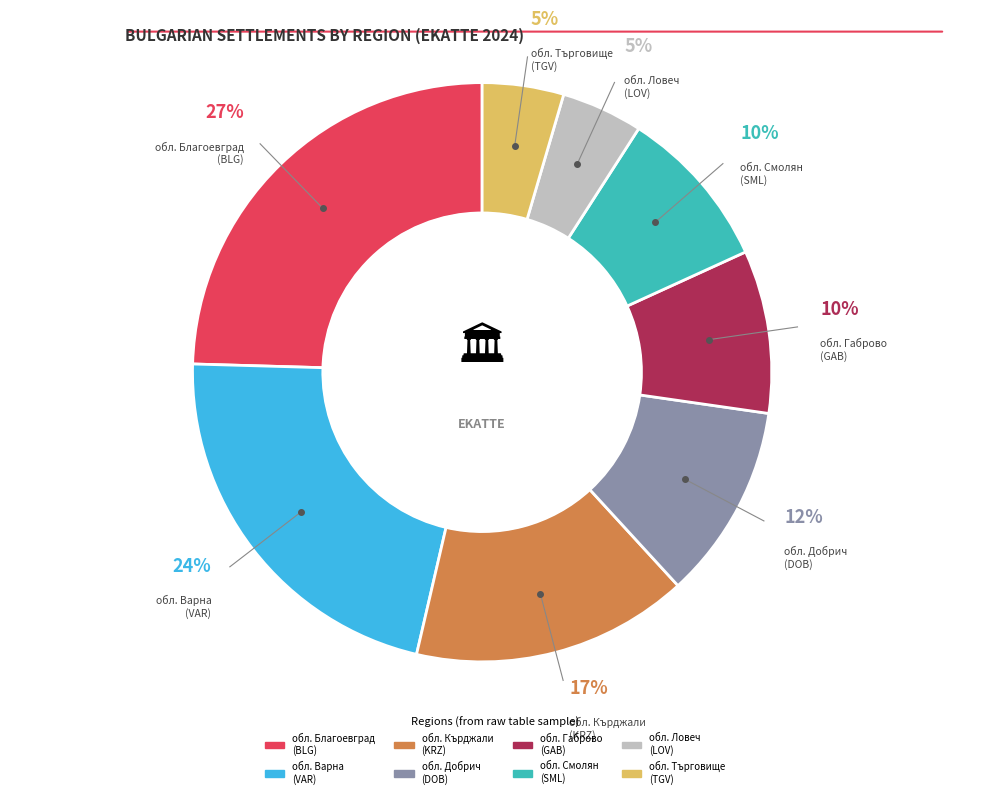

Is it true that гр. is 22% of the pie?

False